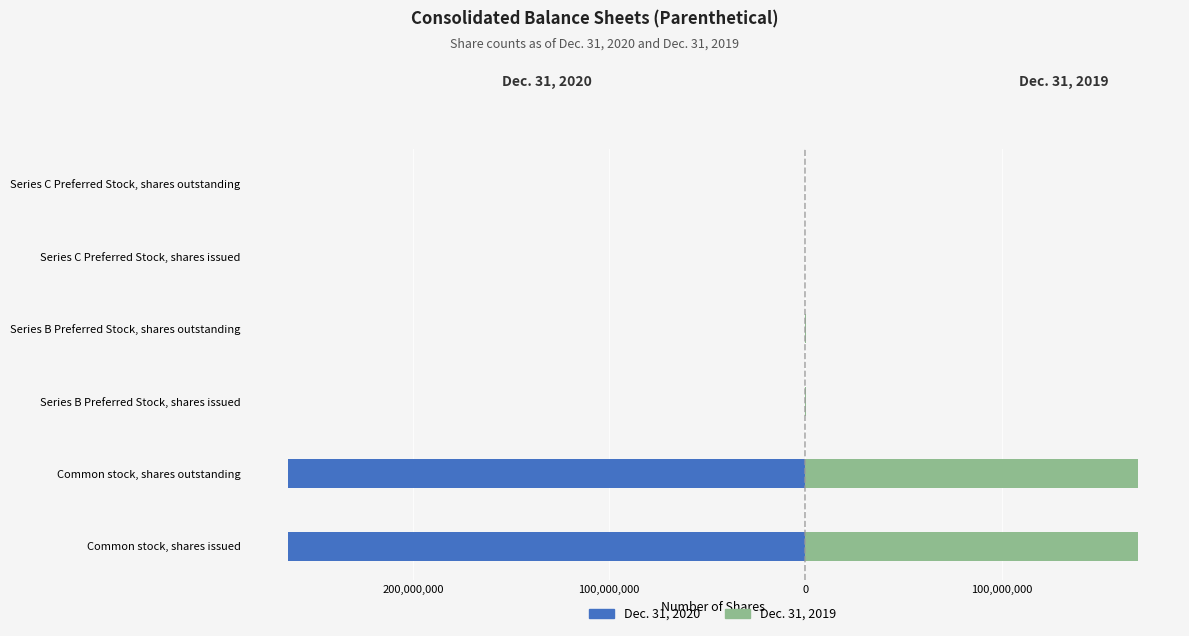

What value does the Dec. 31, 2019 series have at 200,000,000, to the nearest 100?

169217500